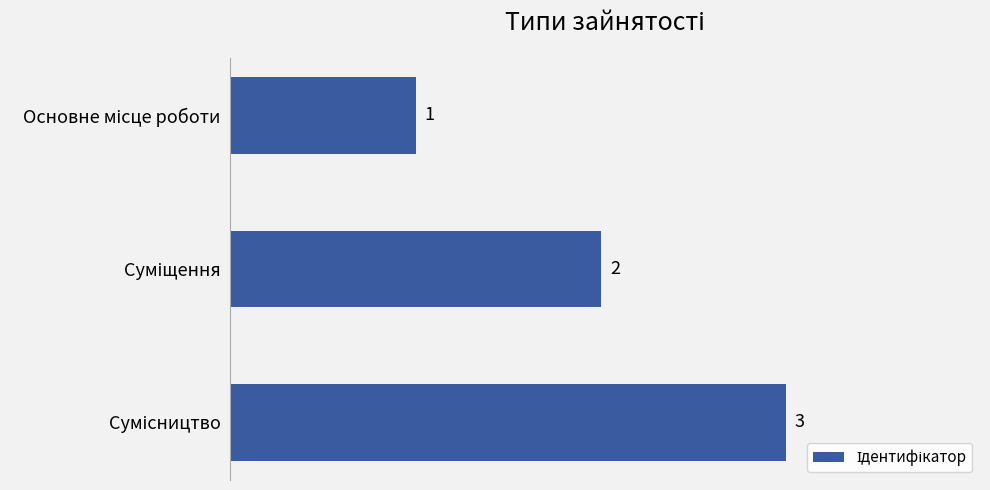

What is the difference between the maximum and minimum values?

2